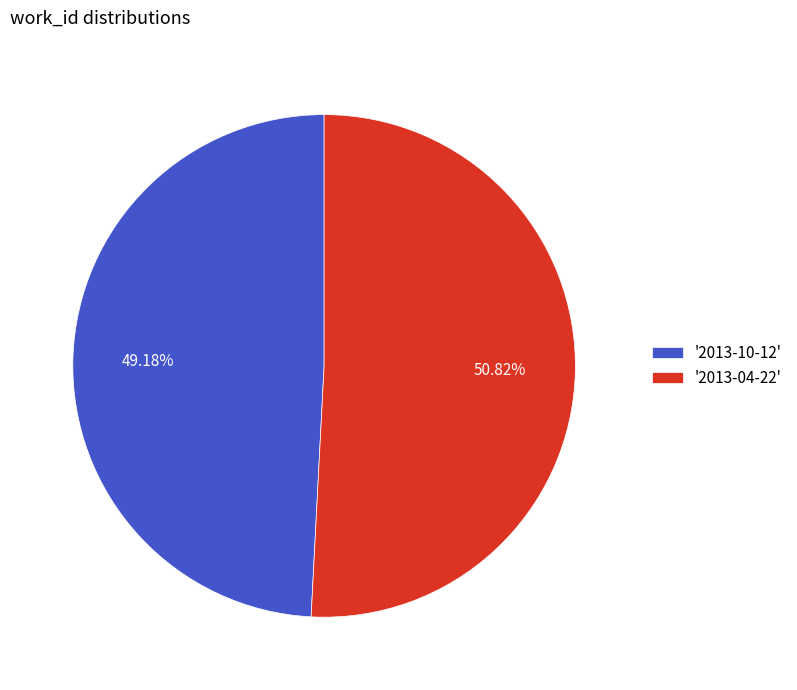

Is the sum of '2013-10-12' and '2013-04-22' greater than half?

Yes